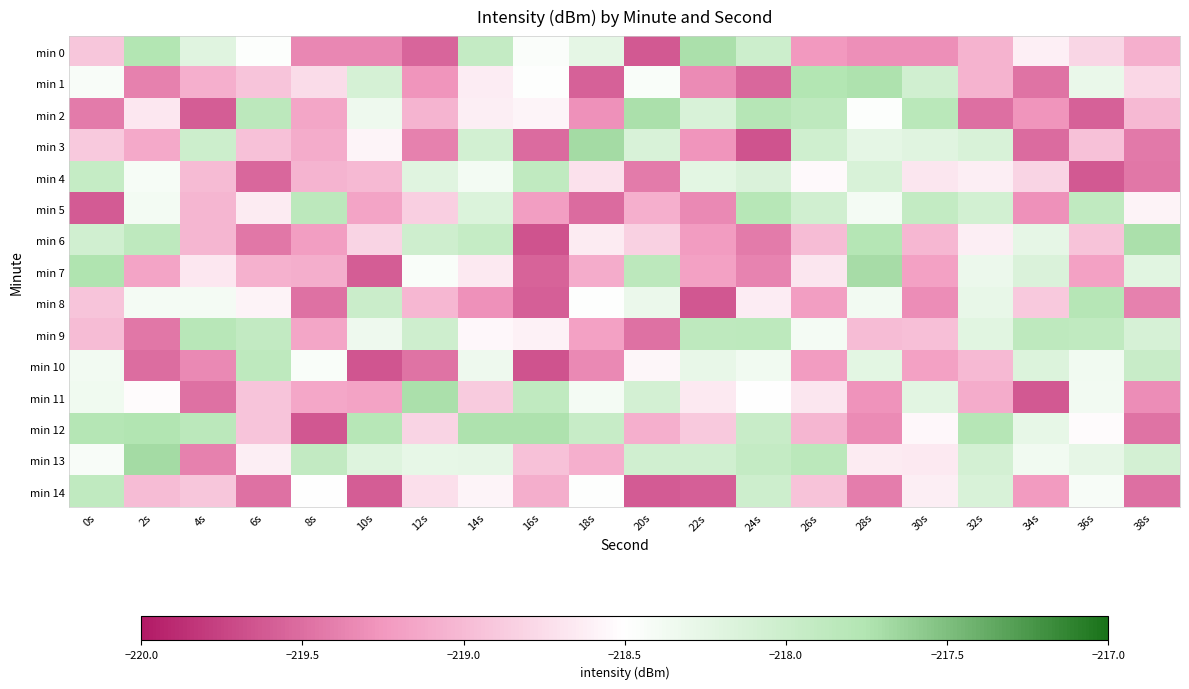

Reading right to left, what are all the values shown in this chart?

min 0: 38s=-219.1	36s=-218.8	34s=-218.6	32s=-219.1	30s=-219.3	28s=-219.3	26s=-219.2	24s=-218.0	22s=-217.7	20s=-219.6	18s=-218.2	16s=-218.5	14s=-217.9	12s=-219.5	10s=-219.4	8s=-219.4	6s=-218.5	4s=-218.2	2s=-217.8	0s=-218.9
min 1: 38s=-218.8	36s=-218.3	34s=-219.5	32s=-219.1	30s=-218.0	28s=-217.7	26s=-217.8	24s=-219.5	22s=-219.3	20s=-218.4	18s=-219.6	16s=-218.5	14s=-218.6	12s=-219.3	10s=-218.1	8s=-218.8	6s=-218.9	4s=-219.1	2s=-219.4	0s=-218.4
min 2: 38s=-219.0	36s=-219.6	34s=-219.3	32s=-219.5	30s=-217.8	28s=-218.5	26s=-217.9	24s=-217.8	22s=-218.1	20s=-217.7	18s=-219.3	16s=-218.6	14s=-218.6	12s=-219.0	10s=-218.3	8s=-219.1	6s=-217.8	4s=-219.6	2s=-218.7	0s=-219.4
min 3: 38s=-219.4	36s=-218.9	34s=-219.5	32s=-218.1	30s=-218.2	28s=-218.3	26s=-218.0	24s=-219.7	22s=-219.3	20s=-218.1	18s=-217.7	16s=-219.5	14s=-218.1	12s=-219.4	10s=-218.6	8s=-219.1	6s=-219.0	4s=-218.0	2s=-219.1	0s=-218.9
min 4: 38s=-219.4	36s=-219.6	34s=-218.8	32s=-218.6	30s=-218.7	28s=-218.1	26s=-218.5	24s=-218.1	22s=-218.2	20s=-219.4	18s=-218.7	16s=-217.9	14s=-218.4	12s=-218.2	10s=-219.0	8s=-219.0	6s=-219.5	4s=-219.0	2s=-218.4	0s=-217.9
min 5: 38s=-218.6	36s=-217.9	34s=-219.3	32s=-218.1	30s=-217.9	28s=-218.4	26s=-218.0	24s=-217.8	22s=-219.3	20s=-219.1	18s=-219.5	16s=-219.2	14s=-218.2	12s=-218.8	10s=-219.2	8s=-217.8	6s=-218.6	4s=-219.0	2s=-218.4	0s=-219.6
min 6: 38s=-217.7	36s=-218.9	34s=-218.3	32s=-218.6	30s=-219.0	28s=-217.8	26s=-219.0	24s=-219.4	22s=-219.2	20s=-218.8	18s=-218.6	16s=-219.7	14s=-217.9	12s=-218.0	10s=-218.8	8s=-219.2	6s=-219.4	4s=-219.0	2s=-217.9	0s=-218.0
min 7: 38s=-218.2	36s=-219.2	34s=-218.1	32s=-218.3	30s=-219.2	28s=-217.7	26s=-218.7	24s=-219.4	22s=-219.2	20s=-217.8	18s=-219.1	16s=-219.6	14s=-218.7	12s=-218.4	10s=-219.6	8s=-219.1	6s=-219.1	4s=-218.7	2s=-219.2	0s=-217.7
min 8: 38s=-219.4	36s=-217.8	34s=-218.9	32s=-218.3	30s=-219.3	28s=-218.4	26s=-219.2	24s=-218.6	22s=-219.6	20s=-218.3	18s=-218.5	16s=-219.6	14s=-219.3	12s=-219.0	10s=-218.0	8s=-219.5	6s=-218.6	4s=-218.4	2s=-218.4	0s=-218.9
min 9: 38s=-218.1	36s=-217.9	34s=-217.9	32s=-218.2	30s=-219.0	28s=-219.0	26s=-218.4	24s=-217.9	22s=-217.9	20s=-219.5	18s=-219.2	16s=-218.6	14s=-218.6	12s=-218.0	10s=-218.3	8s=-219.1	6s=-217.9	4s=-217.8	2s=-219.4	0s=-219.0
min 10: 38s=-218.0	36s=-218.4	34s=-218.2	32s=-219.0	30s=-219.2	28s=-218.2	26s=-219.2	24s=-218.4	22s=-218.3	20s=-218.6	18s=-219.3	16s=-219.7	14s=-218.3	12s=-219.5	10s=-219.6	8s=-218.5	6s=-217.9	4s=-219.3	2s=-219.5	0s=-218.4
min 11: 38s=-219.3	36s=-218.4	34s=-219.6	32s=-219.1	30s=-218.2	28s=-219.3	26s=-218.7	24s=-218.5	22s=-218.7	20s=-218.1	18s=-218.4	16s=-217.9	14s=-218.9	12s=-217.7	10s=-219.2	8s=-219.1	6s=-218.9	4s=-219.5	2s=-218.5	0s=-218.3
min 12: 38s=-219.5	36s=-218.5	34s=-218.3	32s=-217.8	30s=-218.6	28s=-219.3	26s=-219.0	24s=-218.0	22s=-218.9	20s=-219.1	18s=-218.0	16s=-217.7	14s=-217.7	12s=-218.8	10s=-217.8	8s=-219.6	6s=-218.9	4s=-217.8	2s=-217.8	0s=-217.8
min 13: 38s=-218.1	36s=-218.3	34s=-218.4	32s=-218.1	30s=-218.7	28s=-218.6	26s=-217.8	24s=-217.9	22s=-218.0	20s=-218.0	18s=-219.1	16s=-218.9	14s=-218.3	12s=-218.3	10s=-218.2	8s=-217.9	6s=-218.6	4s=-219.4	2s=-217.7	0s=-218.4
min 14: 38s=-219.5	36s=-218.4	34s=-219.2	32s=-218.1	30s=-218.6	28s=-219.4	26s=-218.9	24s=-218.0	22s=-219.6	20s=-219.6	18s=-218.5	16s=-219.1	14s=-218.6	12s=-218.7	10s=-219.6	8s=-218.5	6s=-219.5	4s=-218.9	2s=-219.0	0s=-217.9